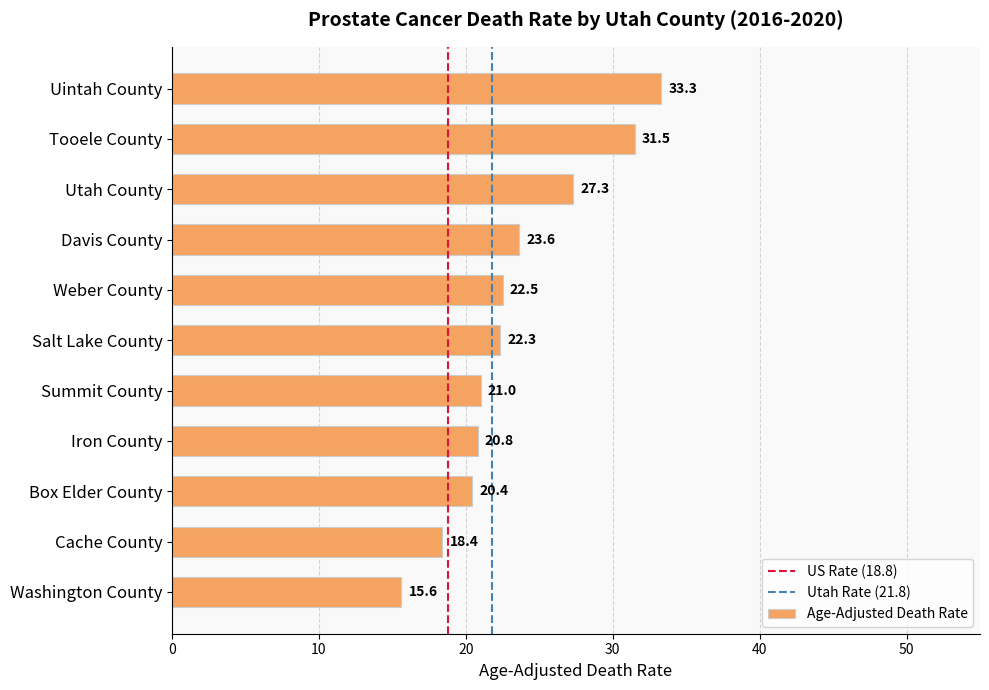

True or false: the data shows 18.4 at Cache County.

True